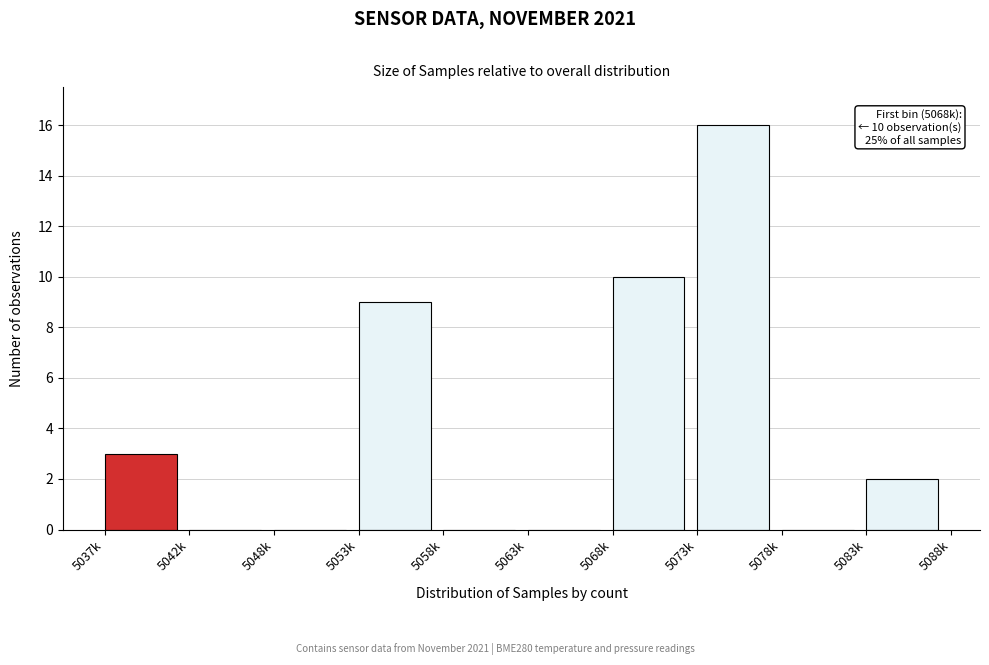

Reading left to right, what are all the values shown in this chart?

5037k=3	5042k=0	5048k=0	5053k=9	5058k=0	5063k=0	5068k=10	5073k=16	5078k=0	5083k=2